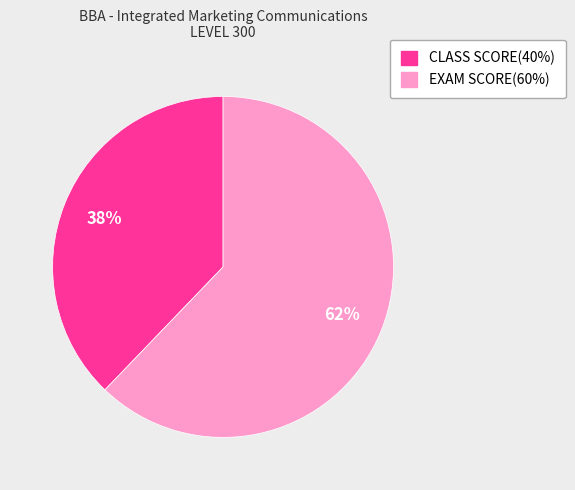

Does any single category account for the majority?

Yes